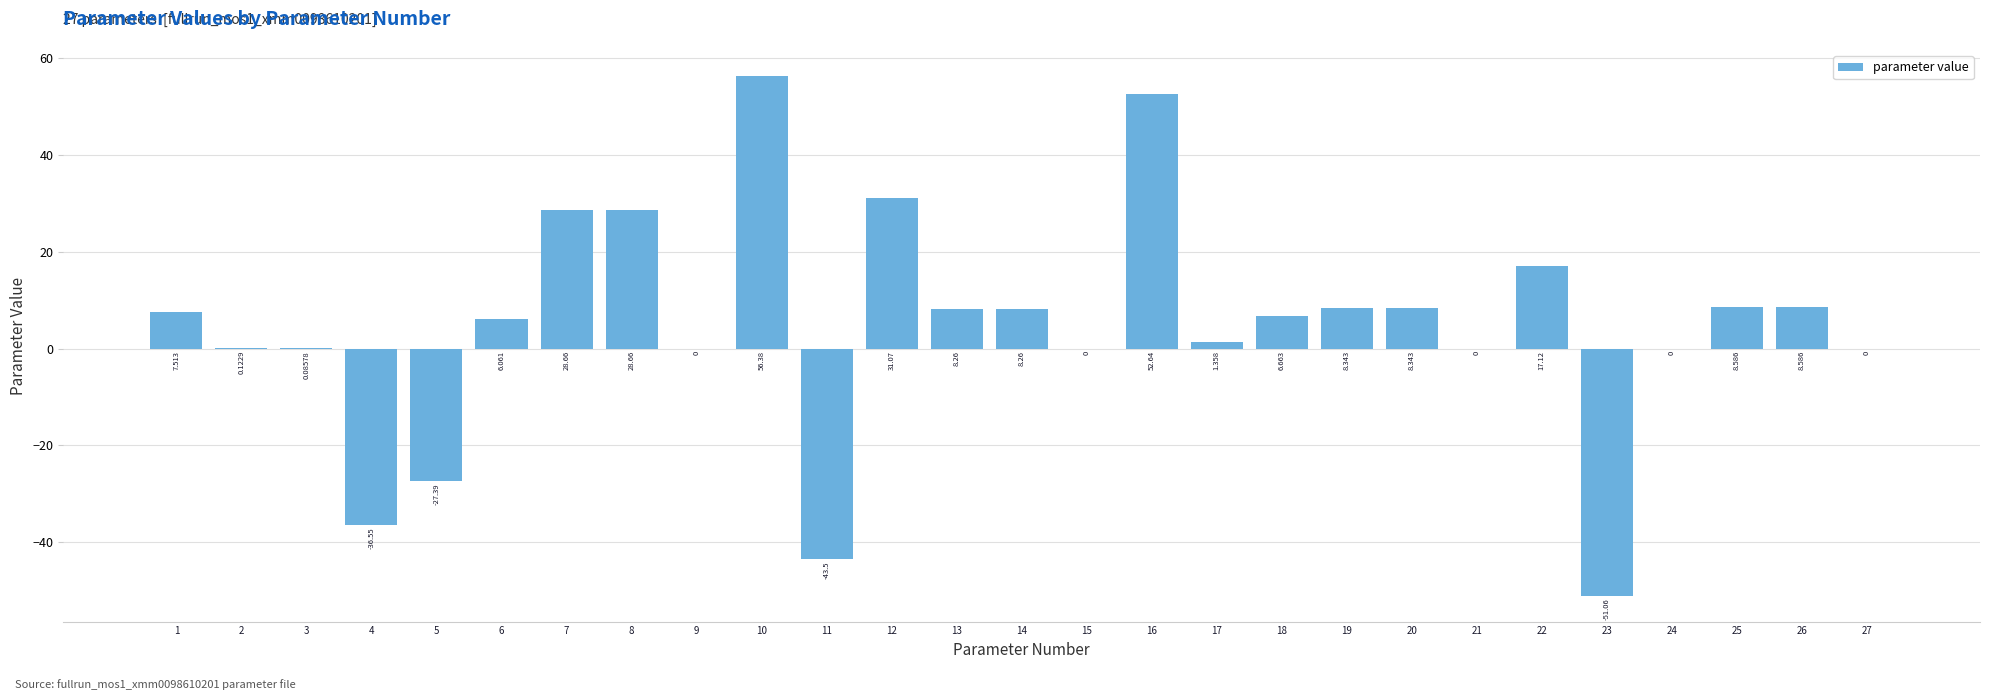

How many series are shown in this chart?

1